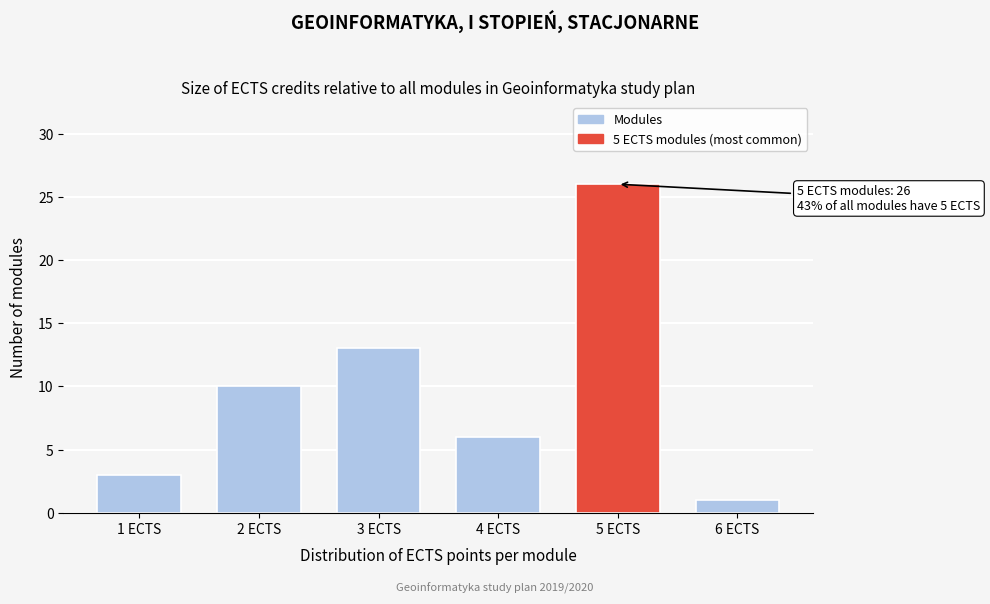

Reading right to left, list all the values displayed in this chart.

6 ECTS=1	5 ECTS=26	4 ECTS=6	3 ECTS=13	2 ECTS=10	1 ECTS=3